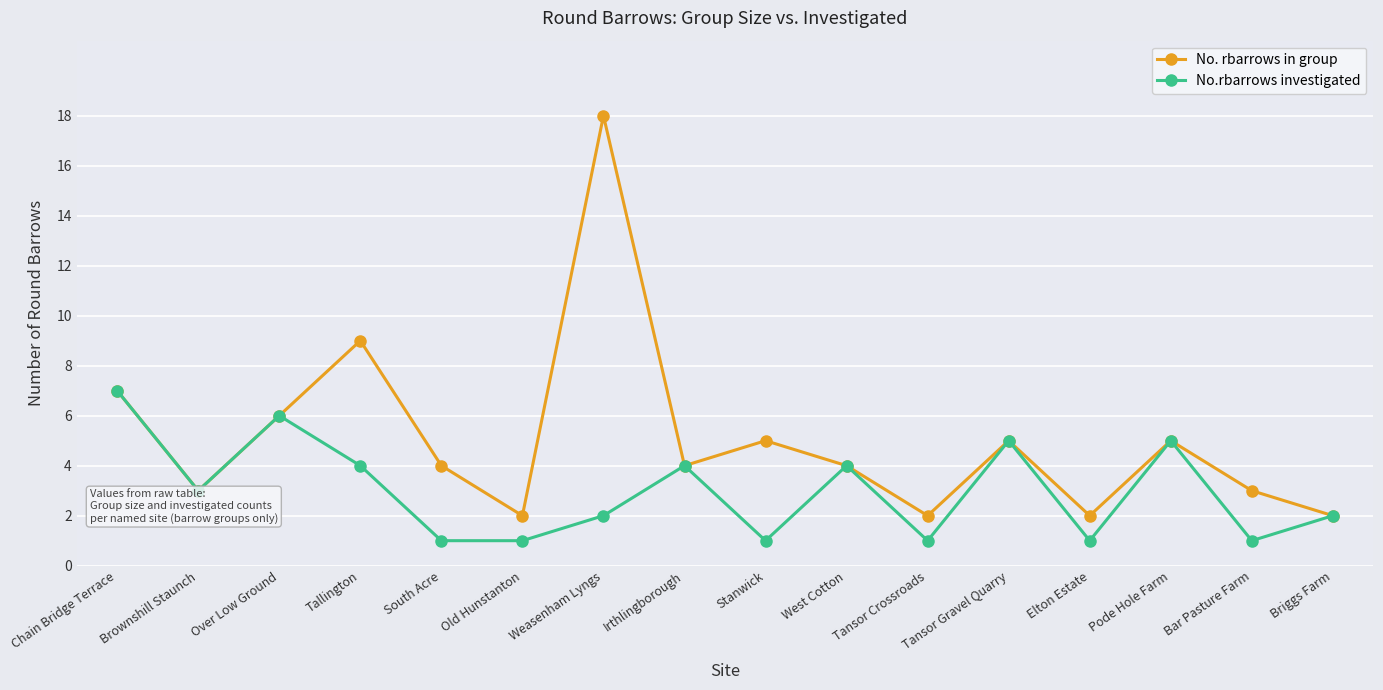

What is the difference between the maximum and minimum values in the No. rbarrows in group series?

16